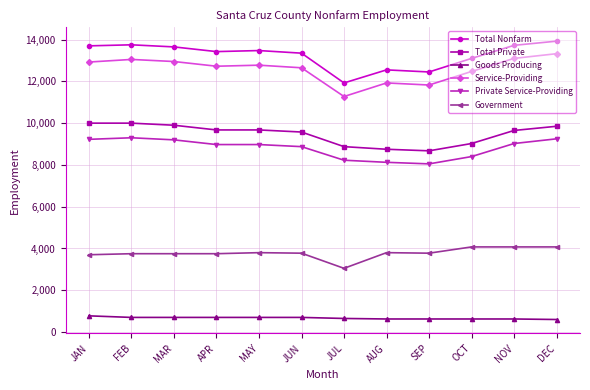

How many lines are shown in the chart?

6